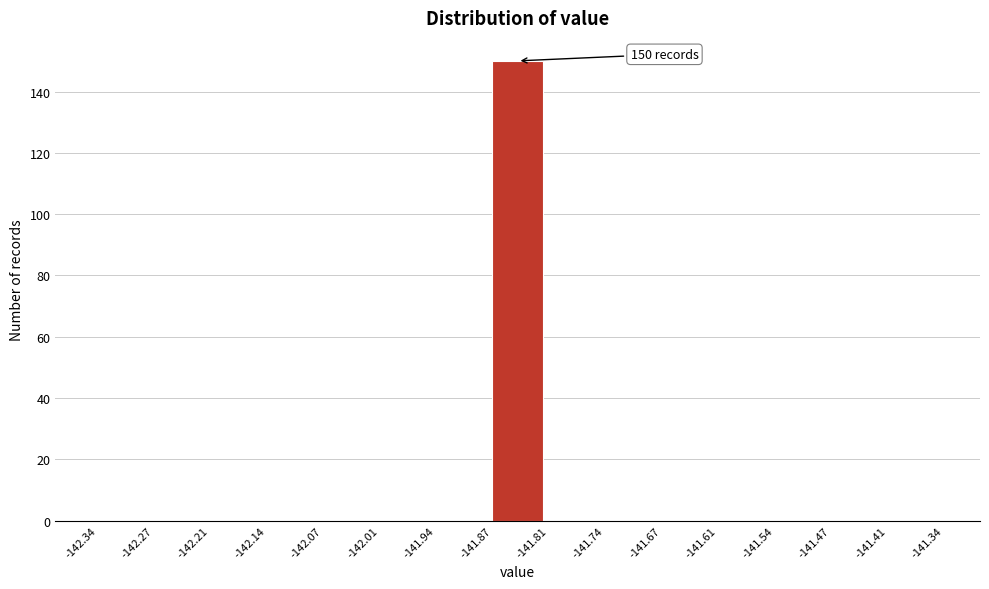

Which range on the x-axis has the tallest bar?

-141.87 to -141.81